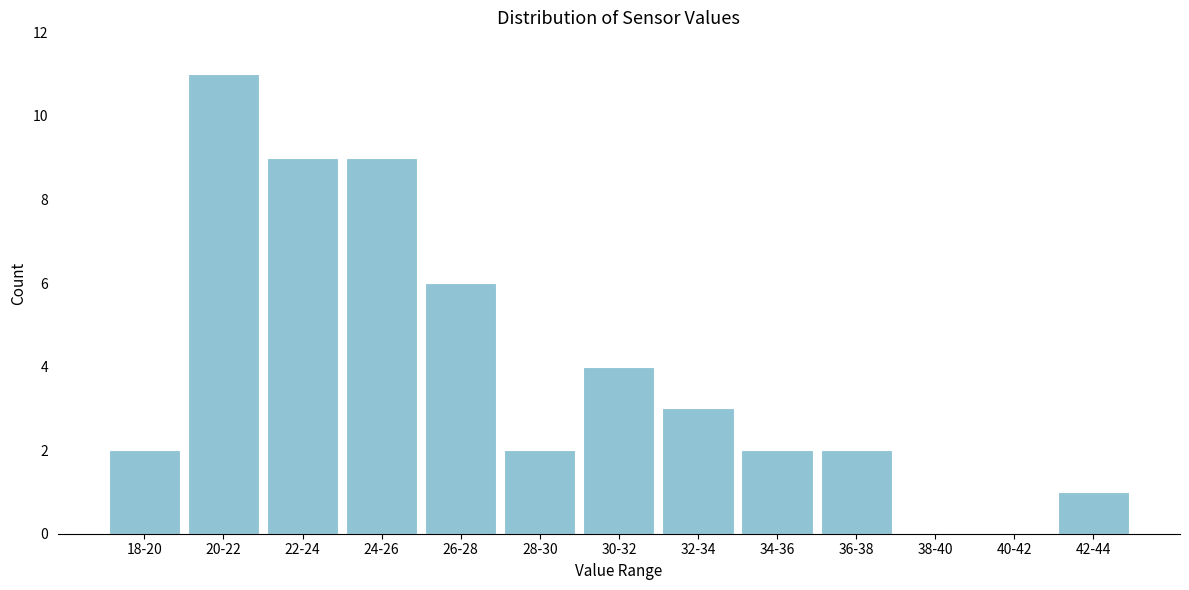

Reading left to right, extract all data points from this chart.

18-20=2	20-22=11	22-24=9	24-26=9	26-28=6	28-30=2	30-32=4	32-34=3	34-36=2	36-38=2	38-40=0	40-42=0	42-44=1